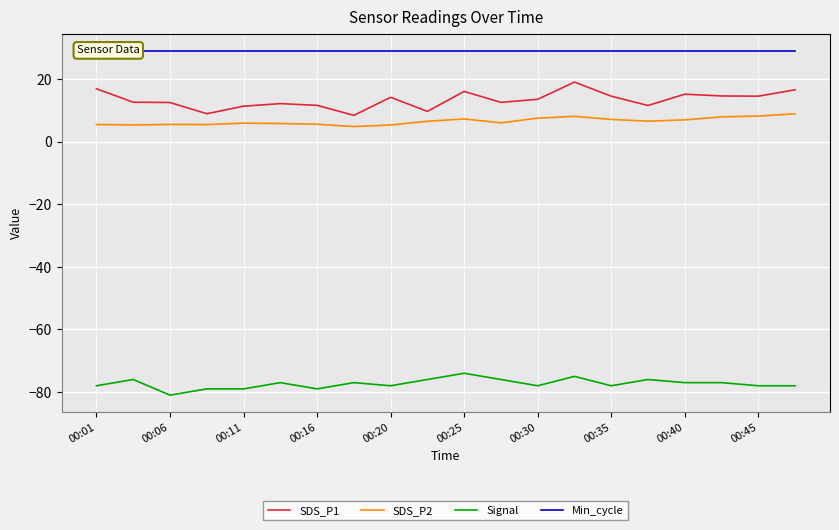

Reading right to left, transcribe all the data shown in this chart.

SDS_P1: 16.7	14.6	14.7	15.3	11.7	14.6	19.1	13.6	12.7	16.1	9.8	14.3	8.5	11.7	12.2	11.4	9.0	12.6	12.7	17.0
SDS_P2: 9.0	8.3	8.0	7.0	6.6	7.2	8.2	7.6	6.1	7.3	6.6	5.4	4.9	5.7	5.9	6.0	5.5	5.6	5.4	5.6
Signal: -78.0	-78.0	-77.0	-77.0	-76.0	-78.0	-75.0	-78.0	-76.0	-74.0	-76.0	-78.0	-77.0	-79.0	-77.0	-79.0	-79.0	-81.0	-76.0	-78.0
Min_cycle: 29.0	29.0	29.0	29.0	29.0	29.0	29.0	29.0	29.0	29.0	29.0	29.0	29.0	29.0	29.0	29.0	29.0	29.0	29.0	29.0